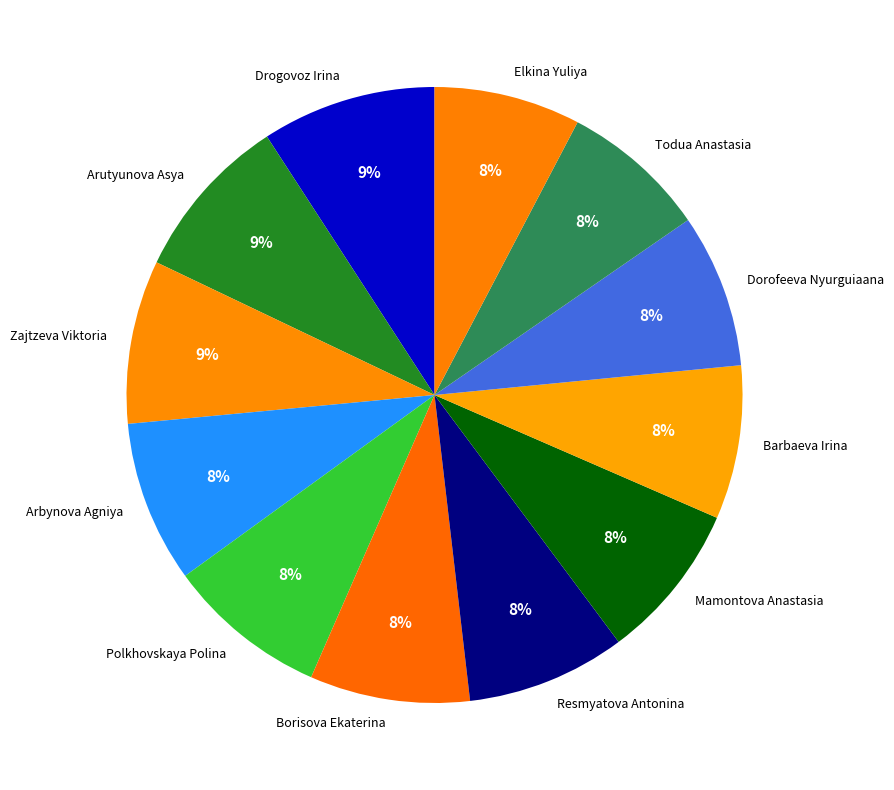

Combined, do Todua Anastasia and Barbaeva Irina account for over 50%?

No